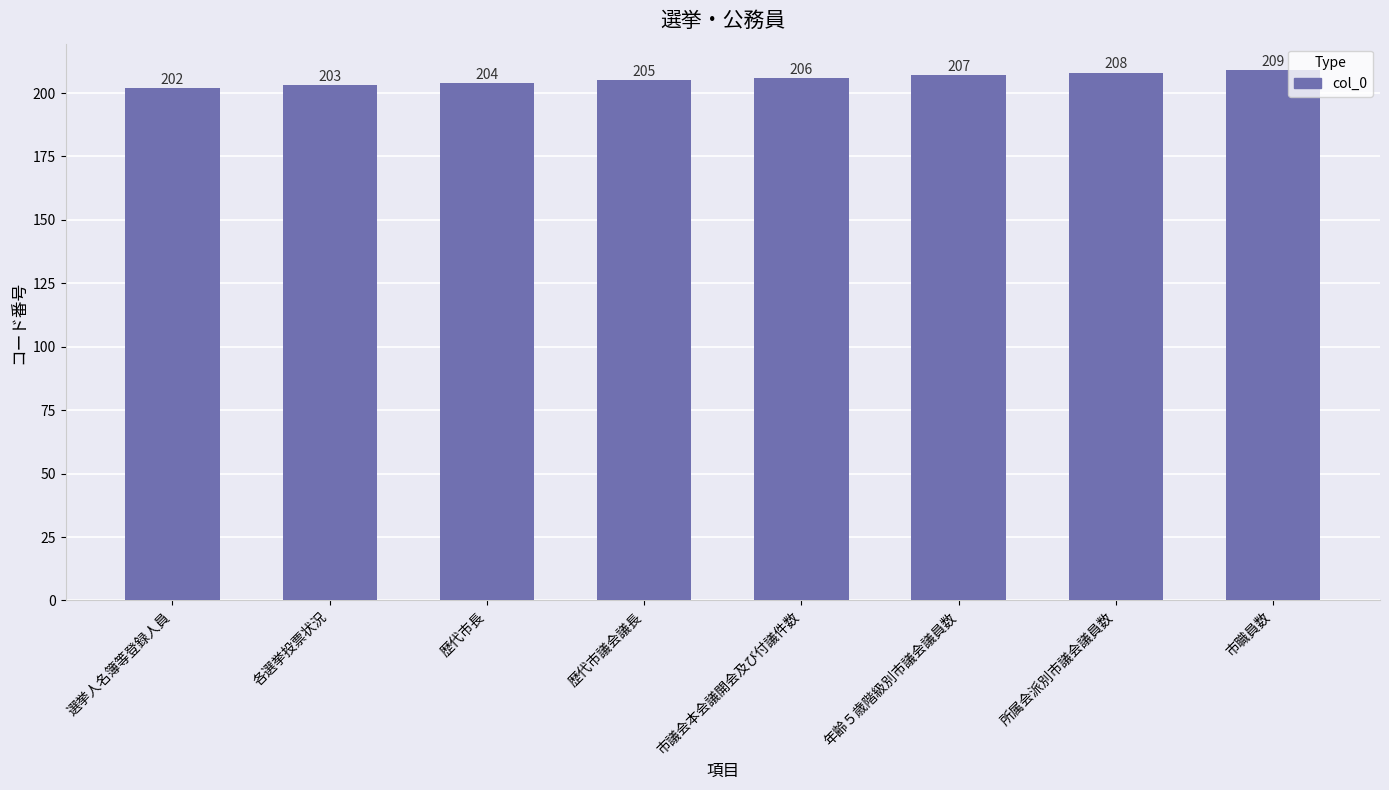

What is the value of the 1st bar from the left?

202